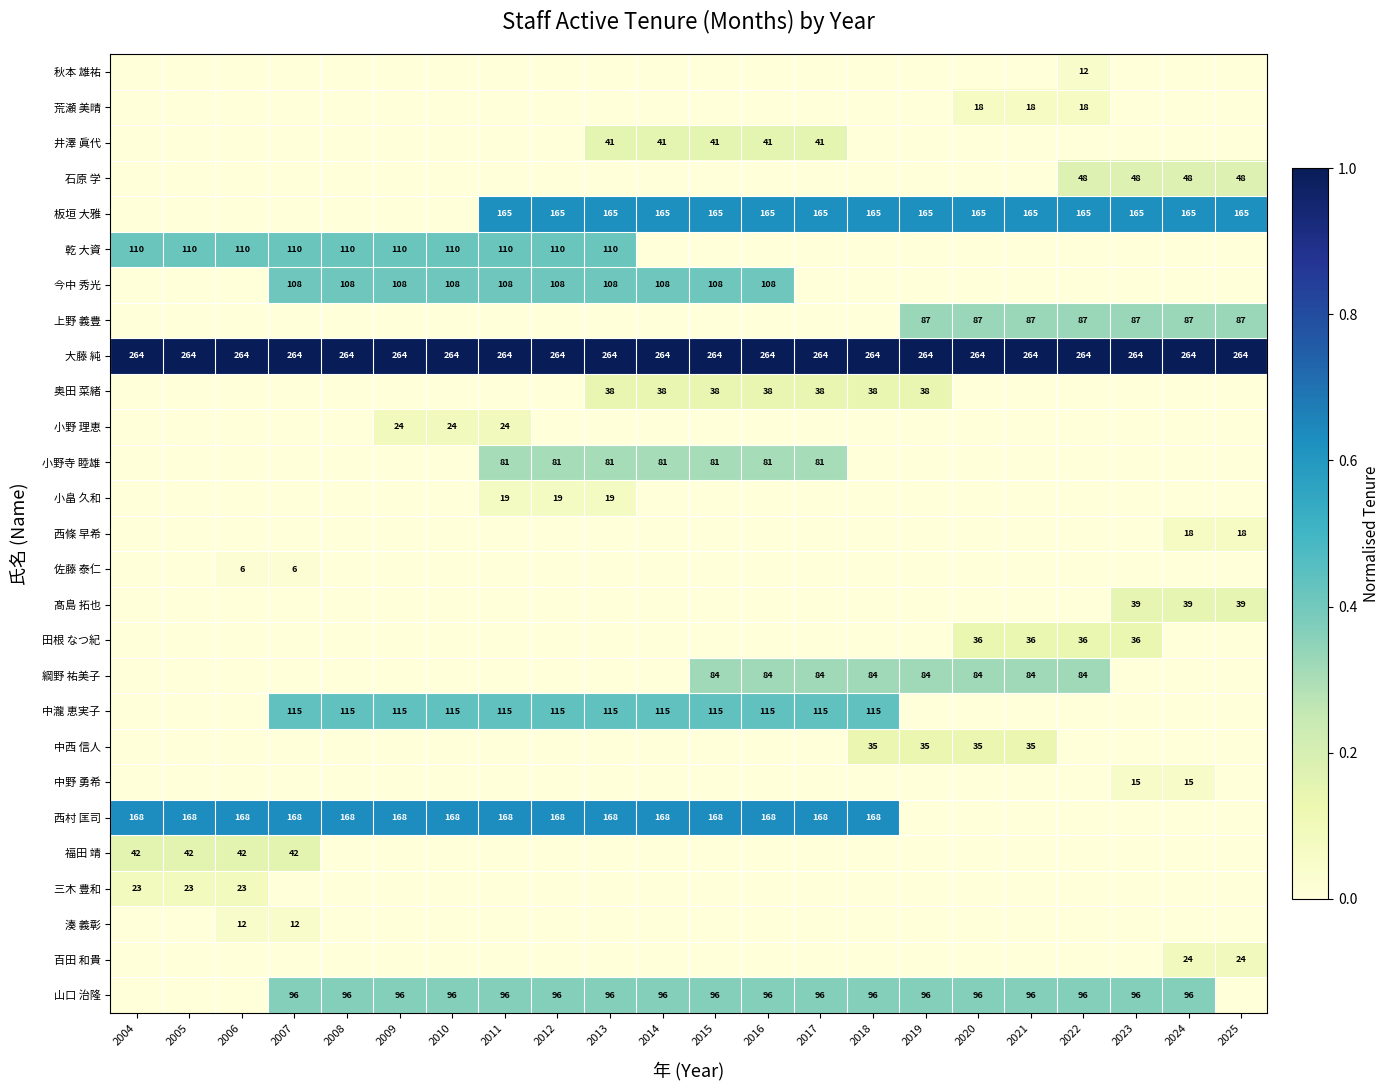

The value of 大藤 純 at 2019 is 264. True or false?

True